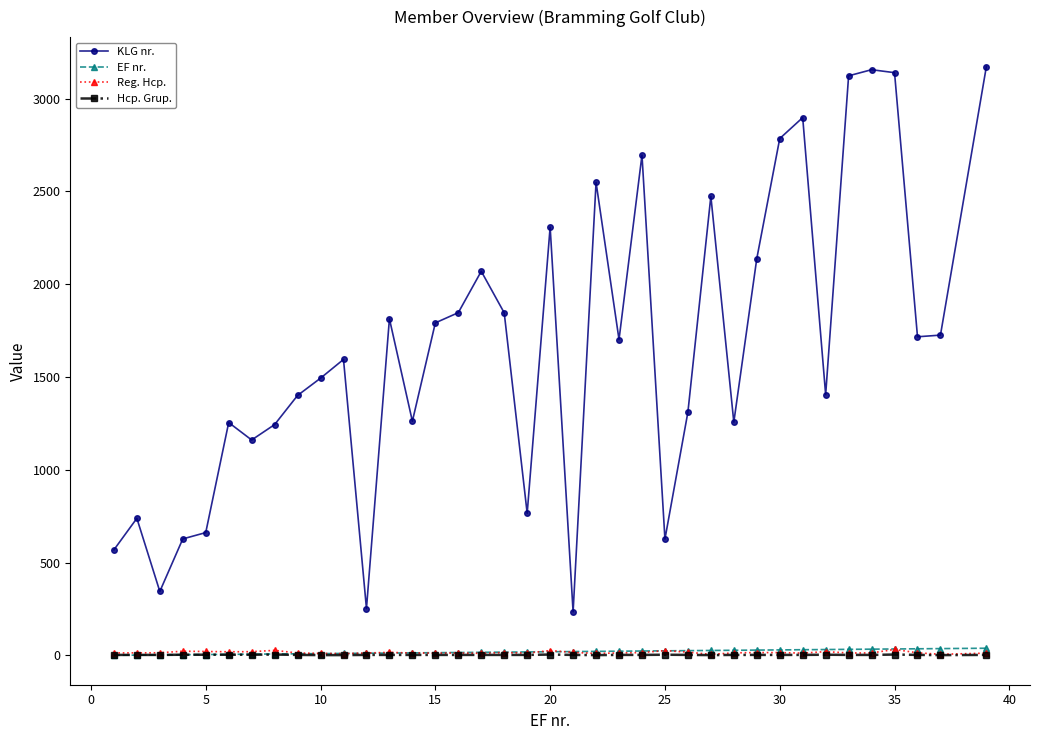

Which series has the largest range (max minus min)?

KLG nr.